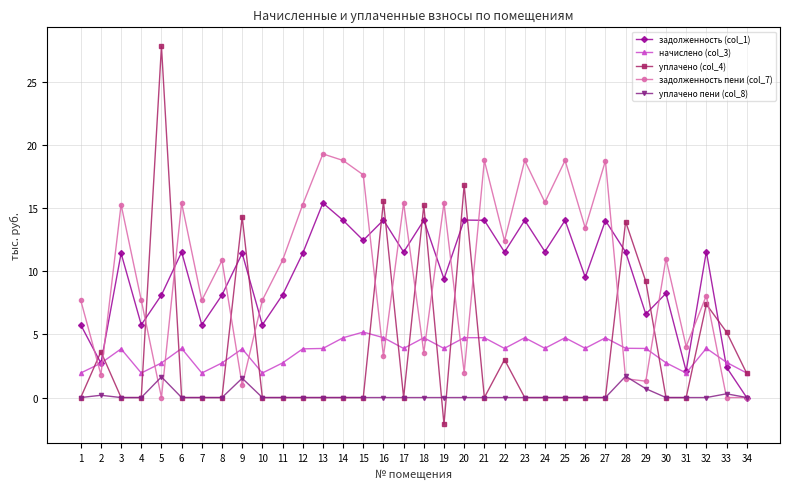

What is the total value across all series at 1?

15.4